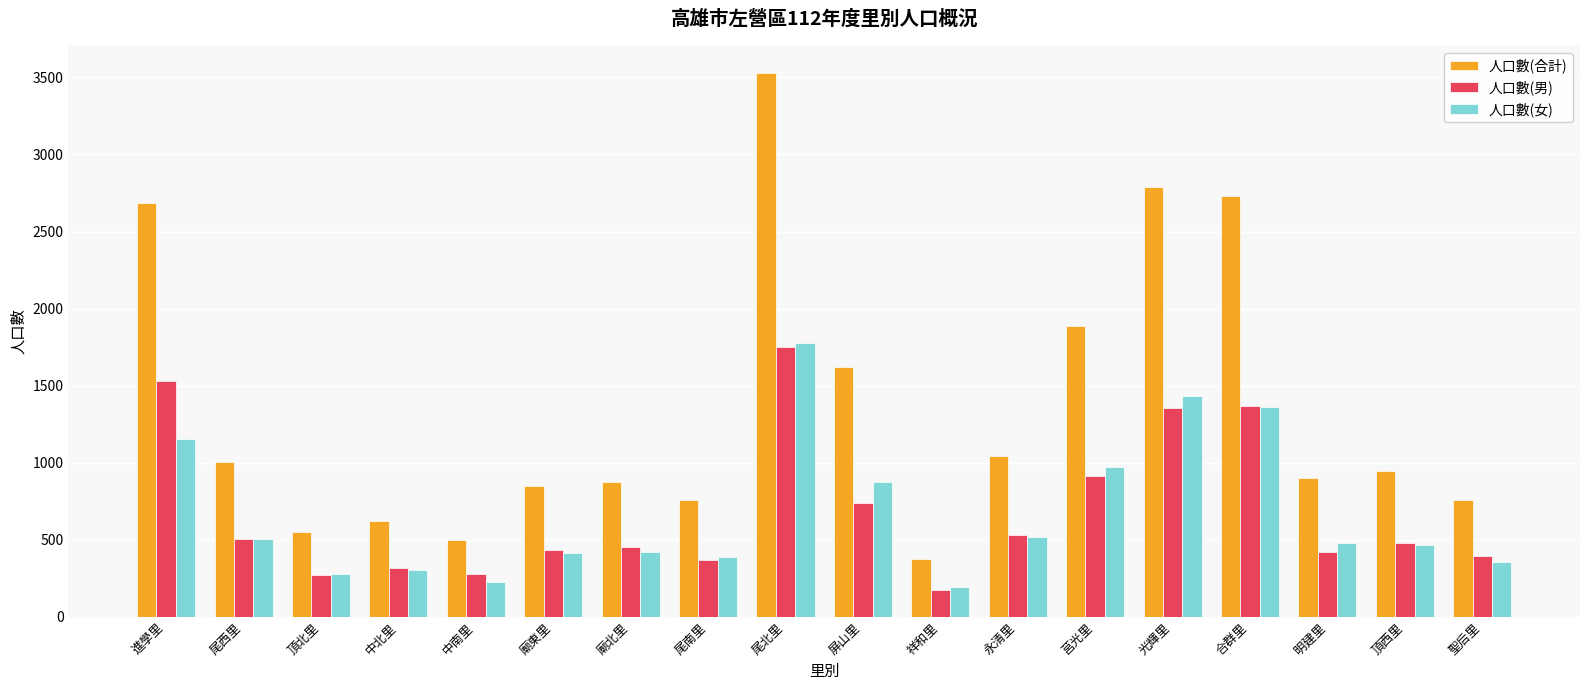

Is the value of 人口數(女) at 進學里 greater than the value of 人口數(男) at 永清里?

Yes